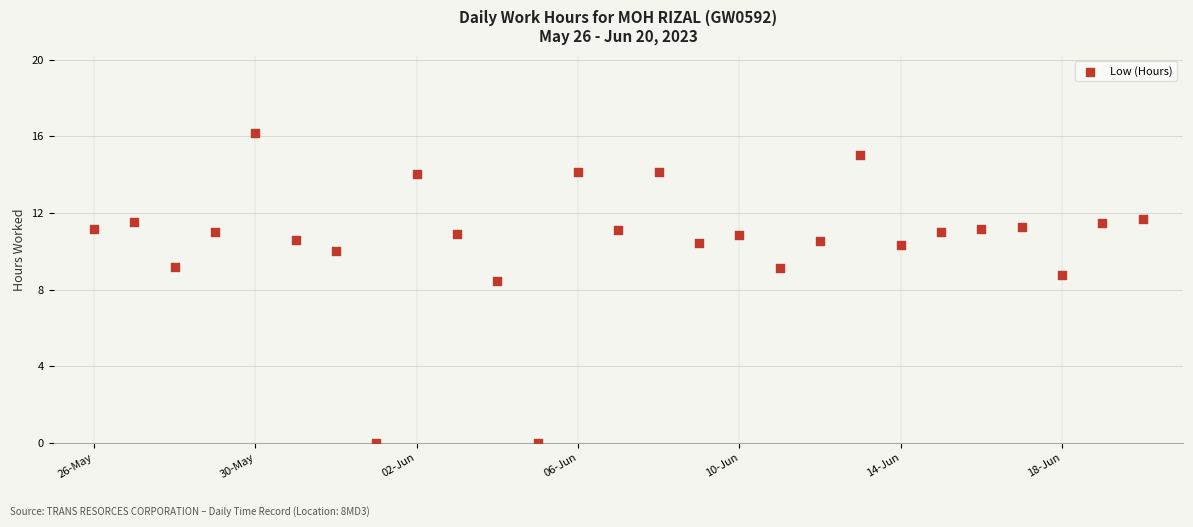

How many data points are displayed?

27